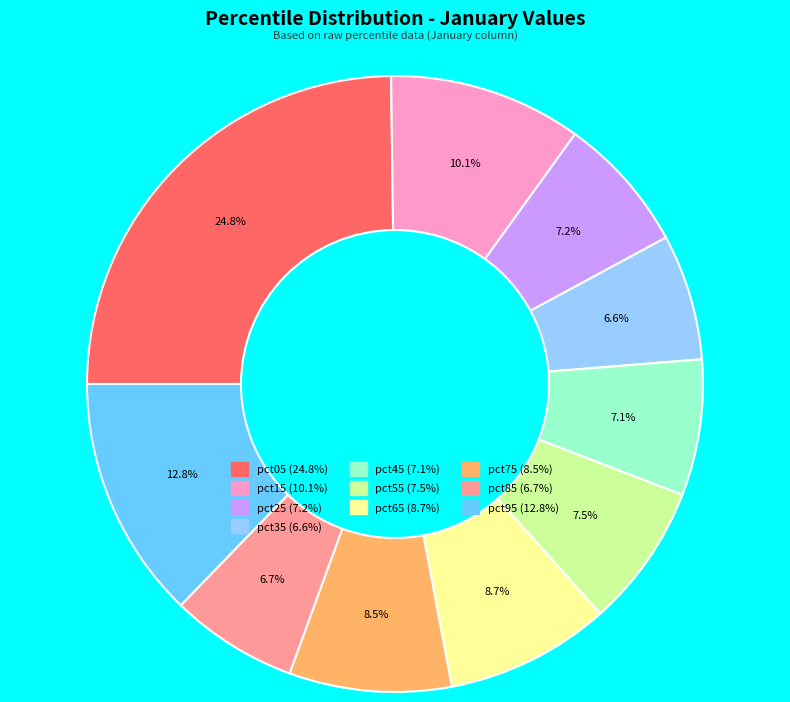

Combined, do pct15 and pct75 account for over 50%?

No